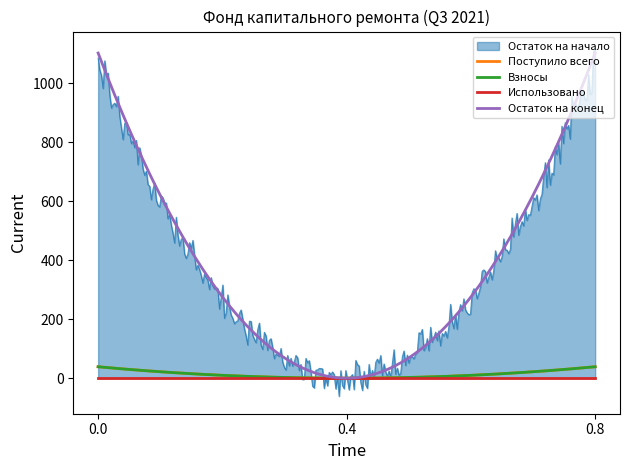

Is the value of Поступило всего at Итого greater than the value of Остаток на начало at Итого?

No